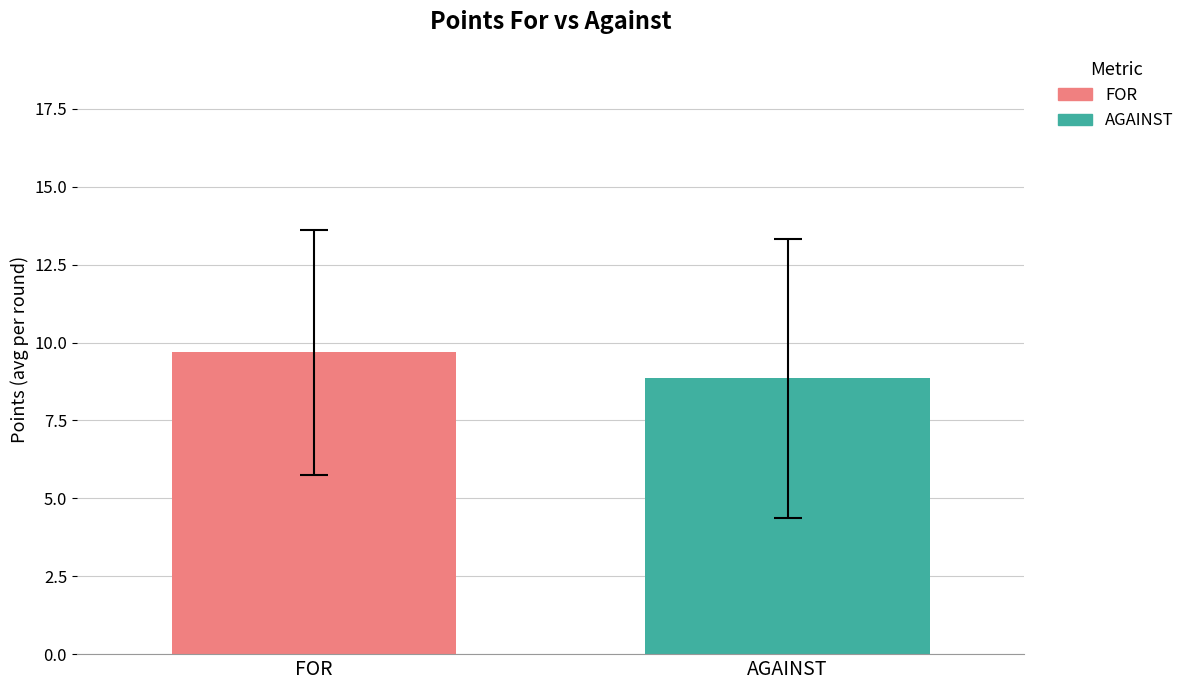

Which series has the widest spread of values?

FOR